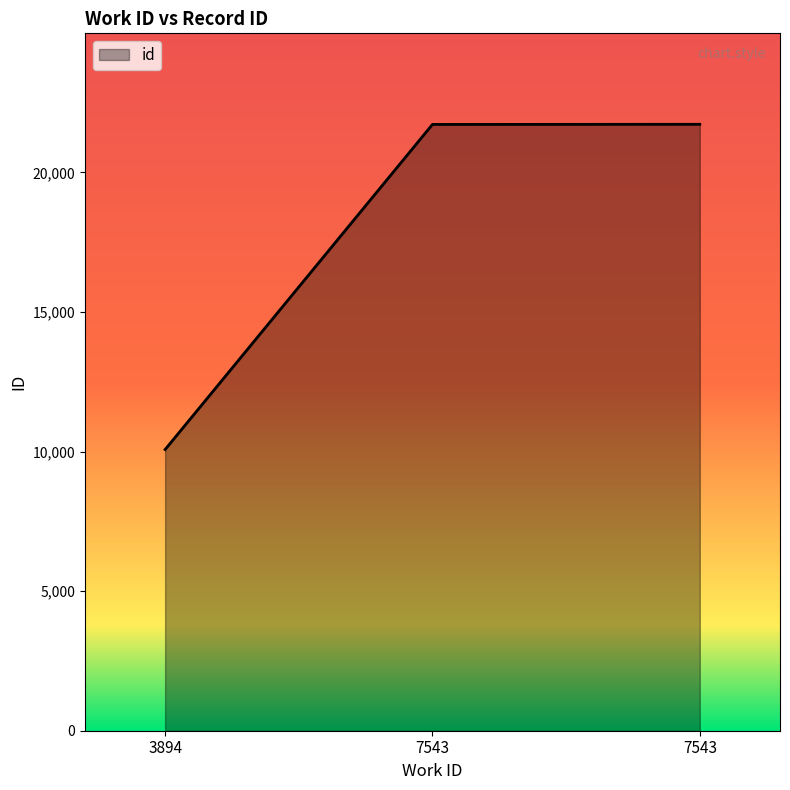

List the labels in order of value, smallest first.

3894, 7543, 7543